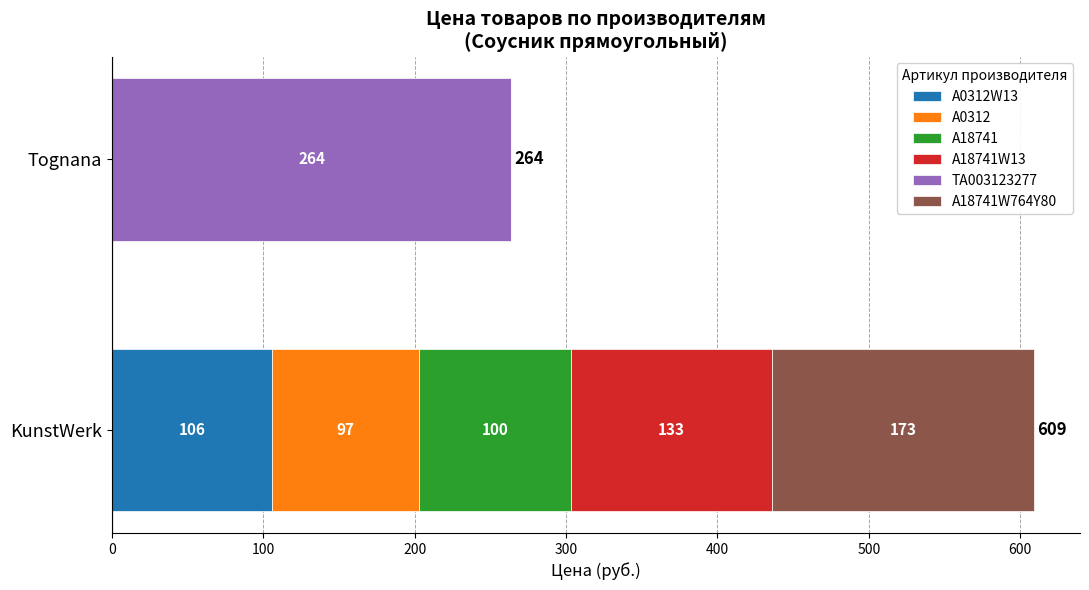

Count the number of categories in the chart.

2